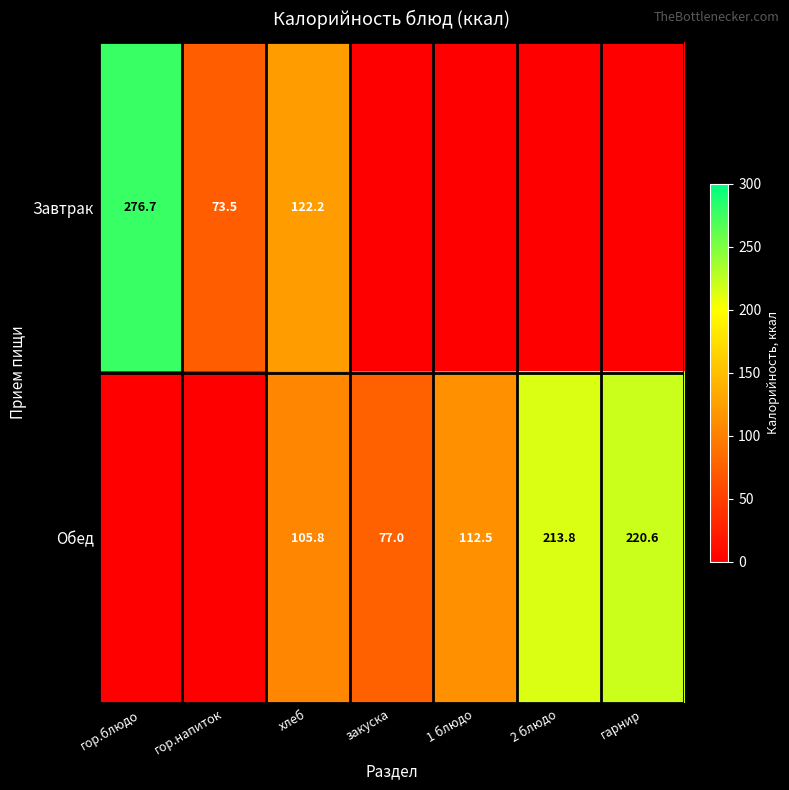

Rank the series at хлеб from lowest to highest value.

Обед, Завтрак